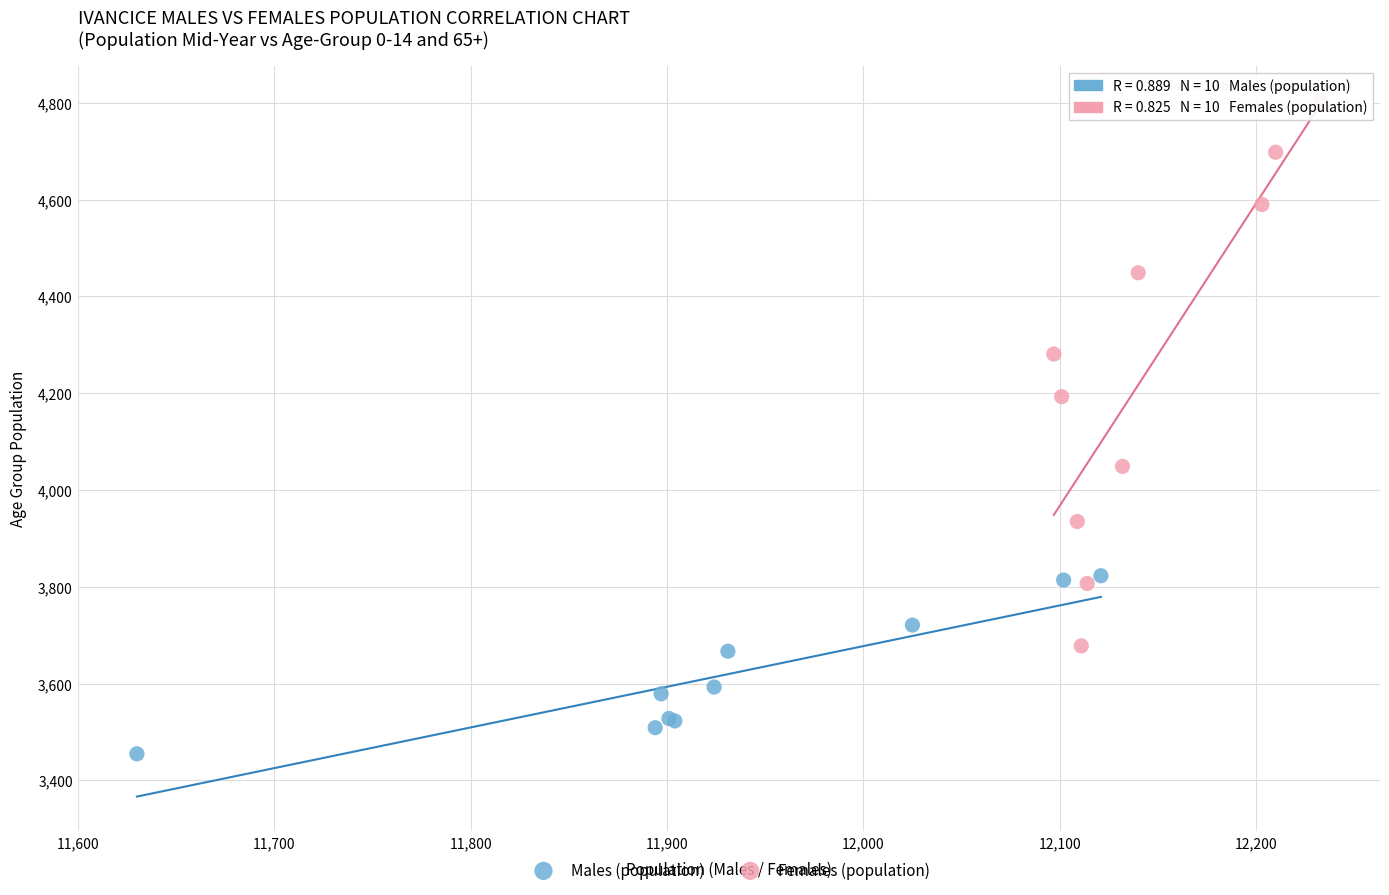

Which series has the largest Y range (max minus min)?

Females (population)